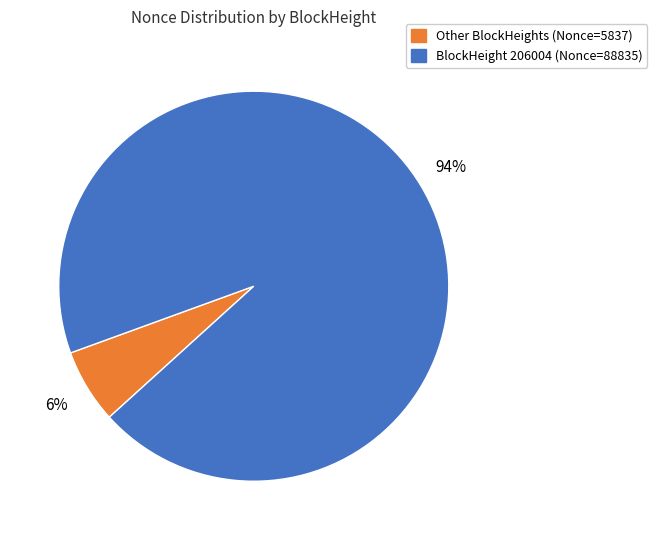

To the nearest percent, what is the difference between the largest and smallest slice percentages?

88%